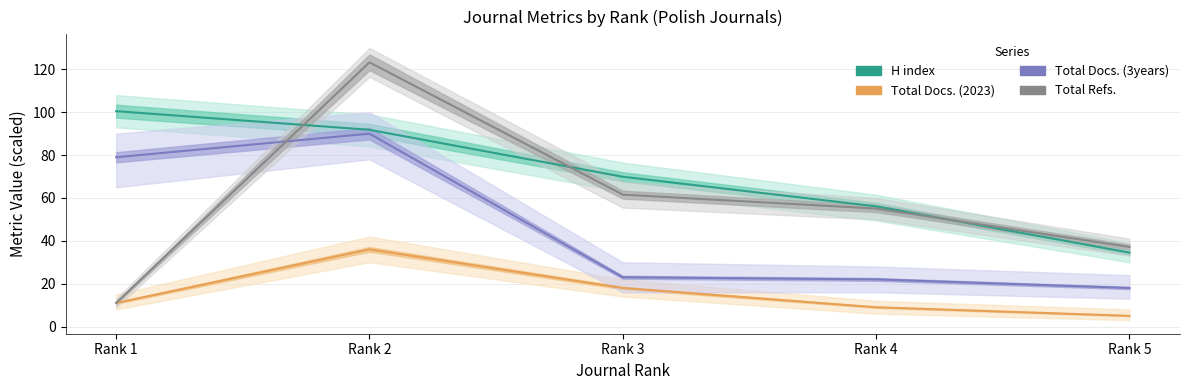

What is the difference between the Total Refs. values at Rank 3 and Rank 2?

61.8